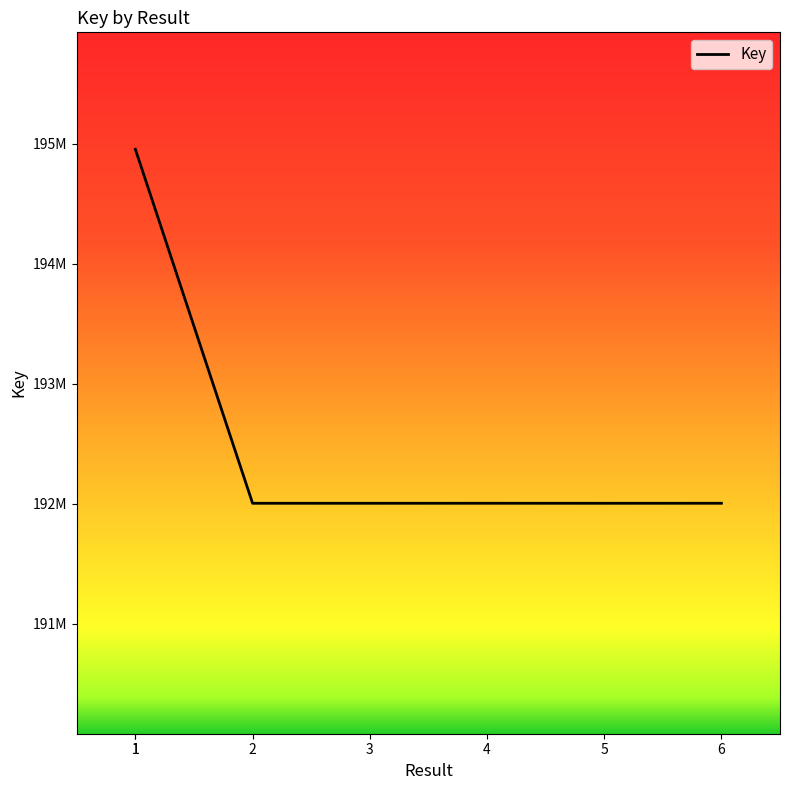

Does the chart display data point markers on the line(s)?

No